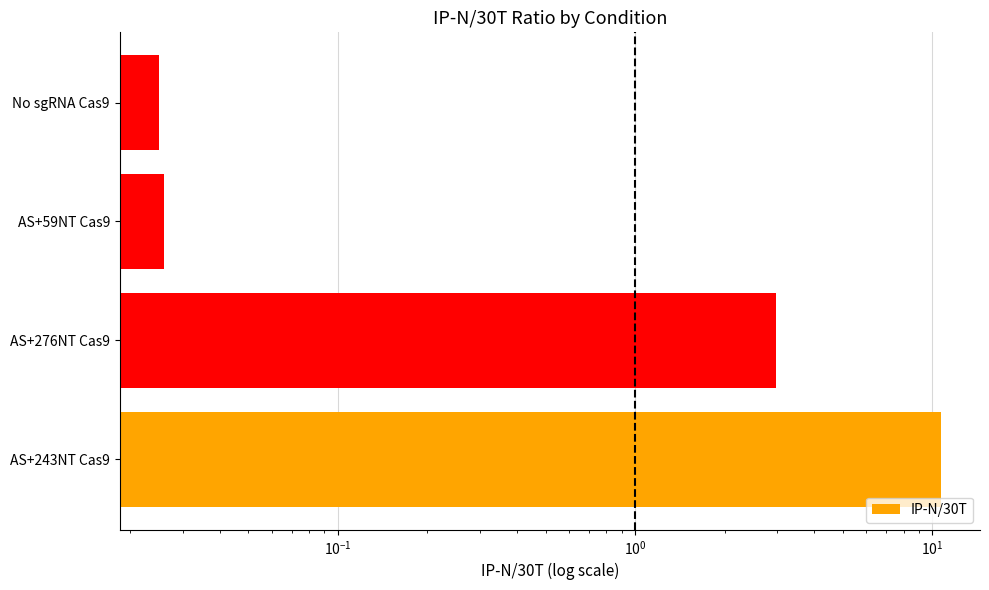

Count the number of values greater than 2.

2